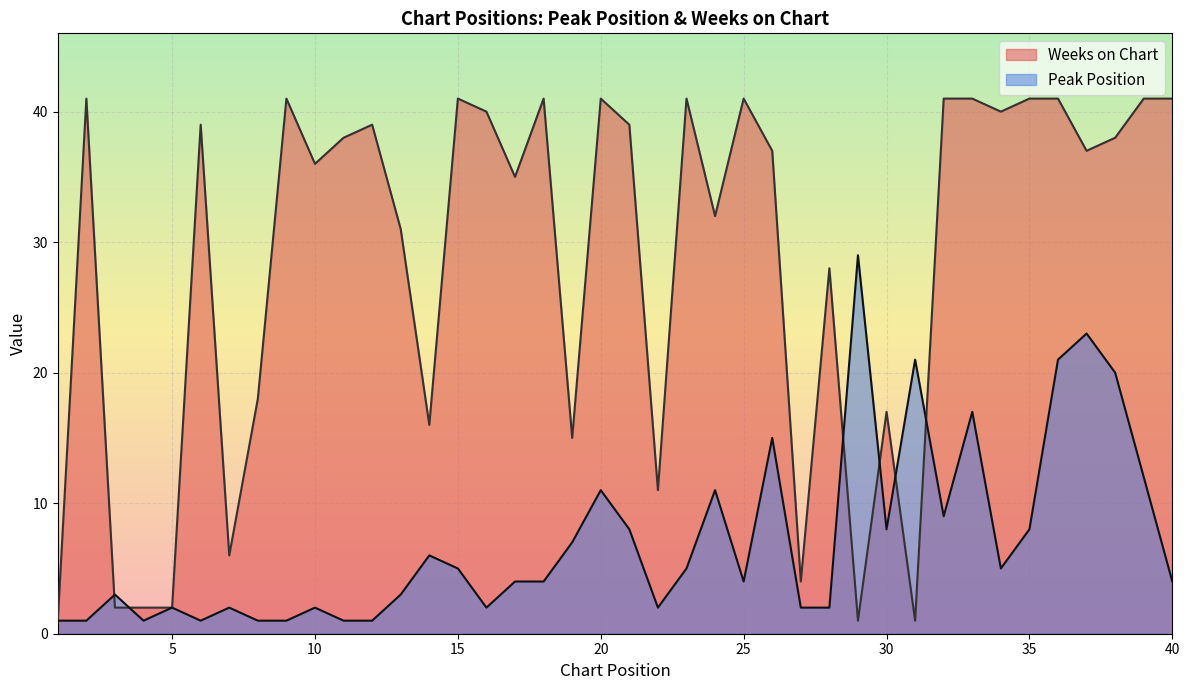

At which label does Weeks on Chart reach its minimum?

1